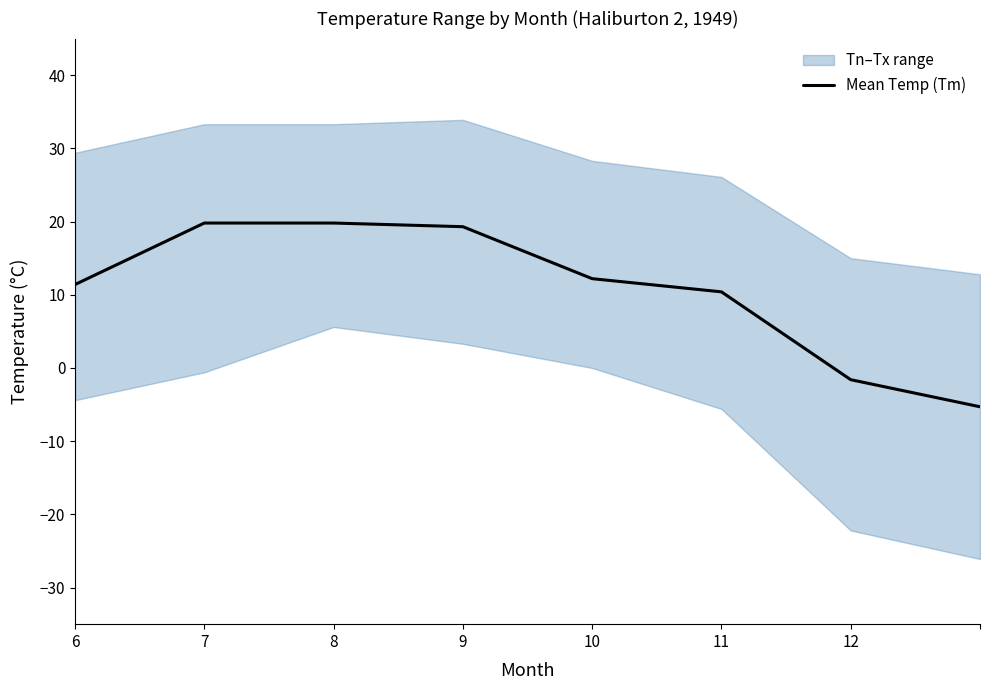

The value at 7 is 11.4. True or false?

False